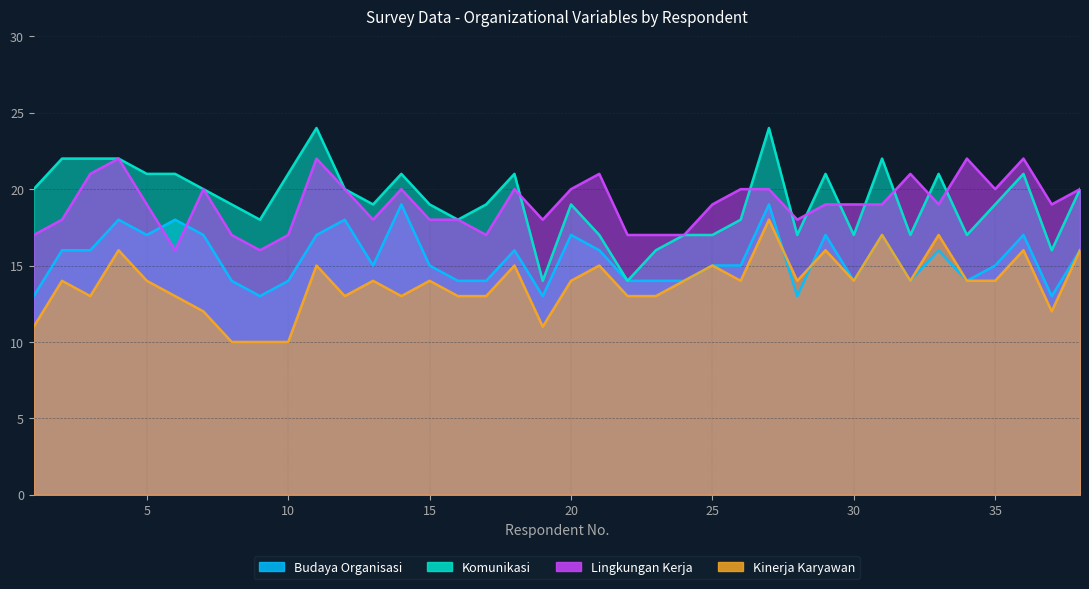

How many Komunikasi values are between 17 and 21?

28